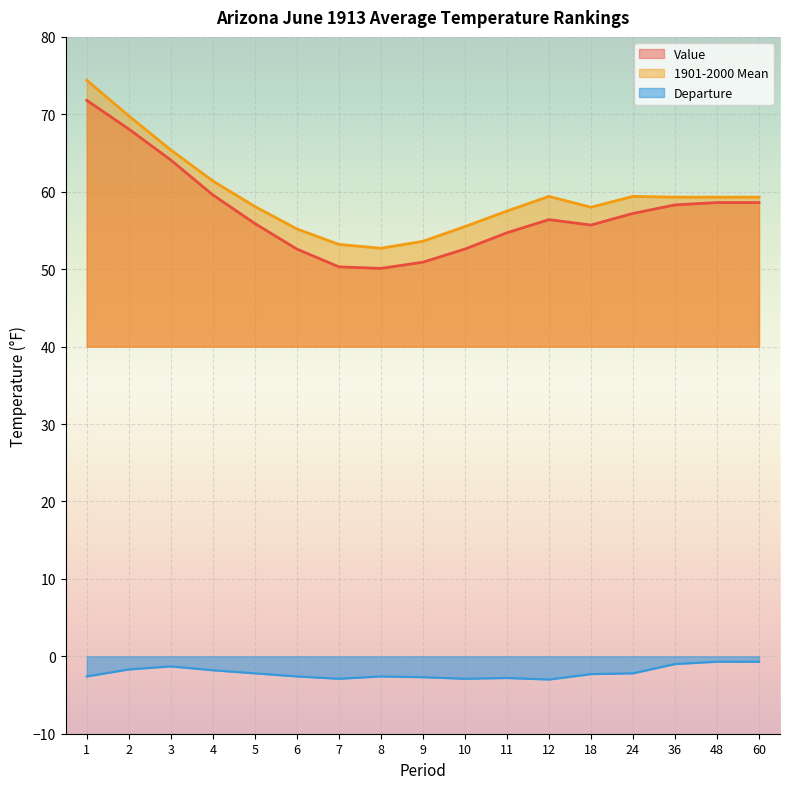

Reading right to left, what are all the values shown in this chart?

Value: 60=58.6	48=58.6	36=58.3	24=57.2	18=55.7	12=56.4	11=54.7	10=52.6	9=50.9	8=50.1	7=50.3	6=52.6	5=55.9	4=59.6	3=64.1	2=68.1	1=71.8
1901-2000 Mean: 60=59.3	48=59.3	36=59.3	24=59.4	18=58.0	12=59.4	11=57.5	10=55.5	9=53.6	8=52.7	7=53.2	6=55.2	5=58.1	4=61.4	3=65.4	2=69.8	1=74.4
Departure: 60=-0.7	48=-0.7	36=-1.0	24=-2.2	18=-2.3	12=-3.0	11=-2.8	10=-2.9	9=-2.7	8=-2.6	7=-2.9	6=-2.6	5=-2.2	4=-1.8	3=-1.3	2=-1.7	1=-2.6